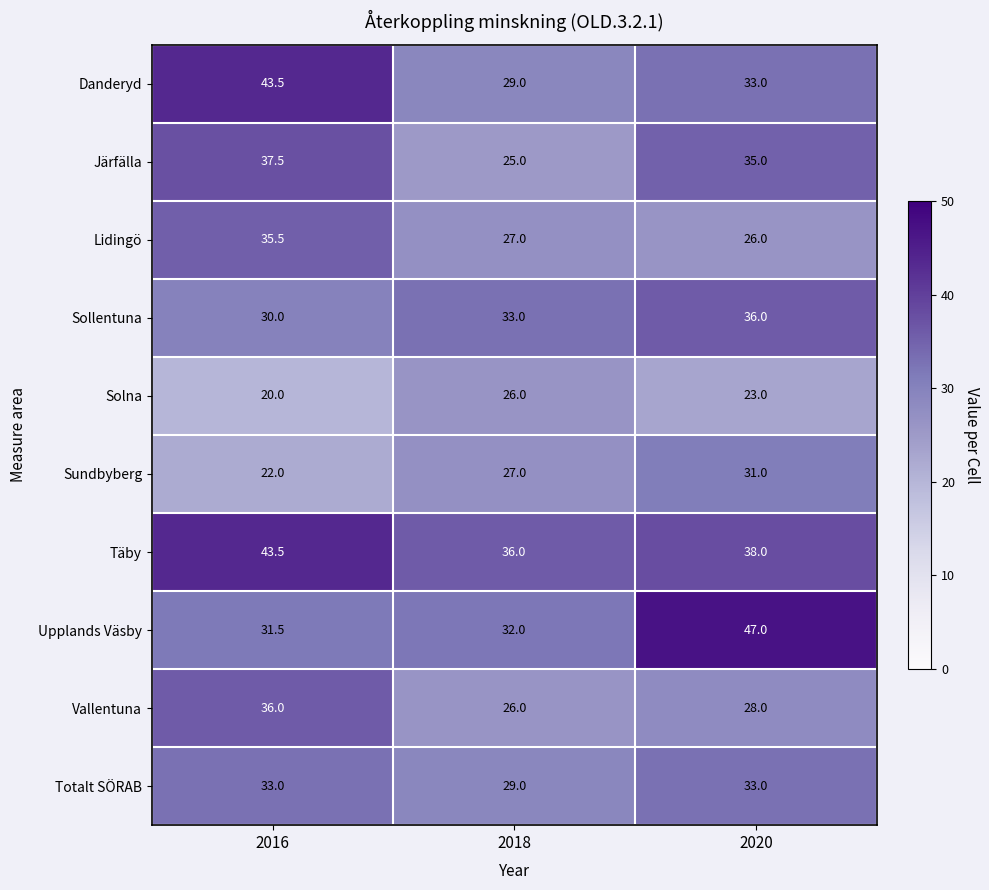

Read the Täby value at 2018.

36.0